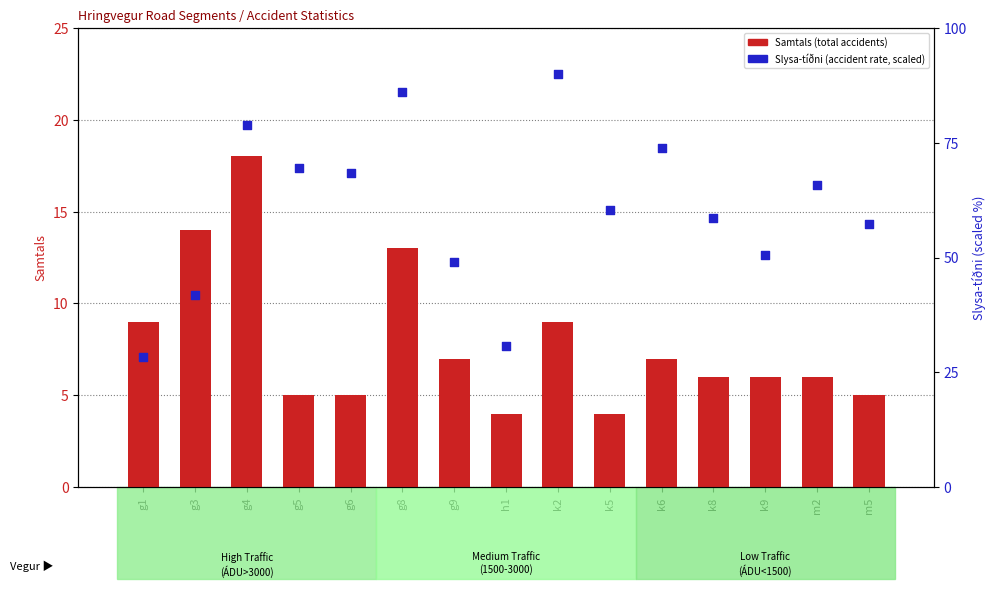

What are all the series names shown in the legend?

Samtals (accidents), Slysa-tíðni (scaled)